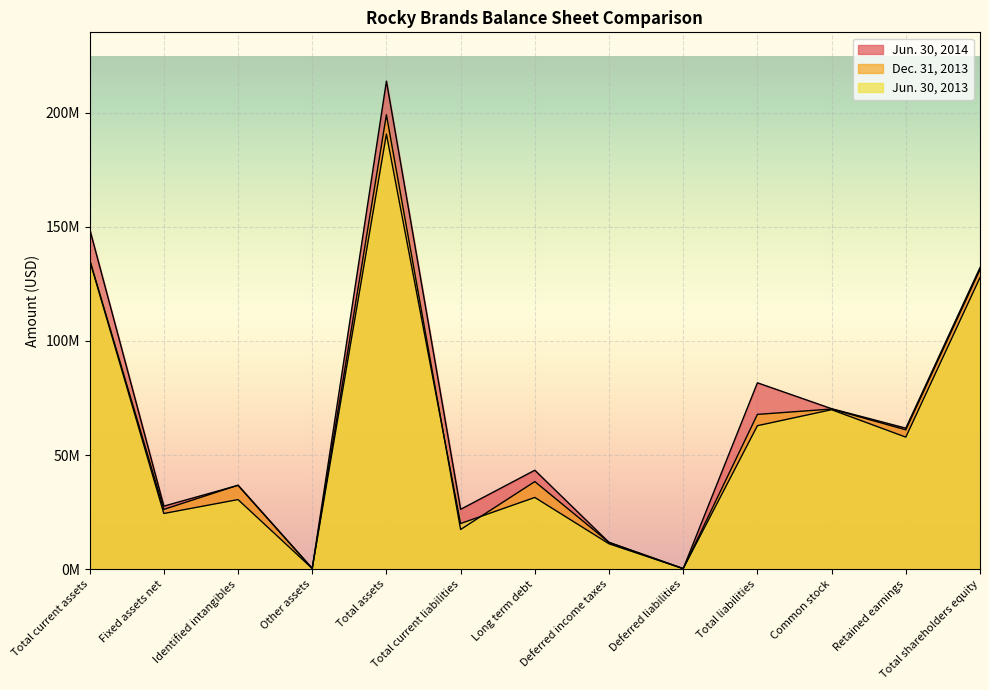

How many values in the Jun. 30, 2014 series exceed 43359640?

6